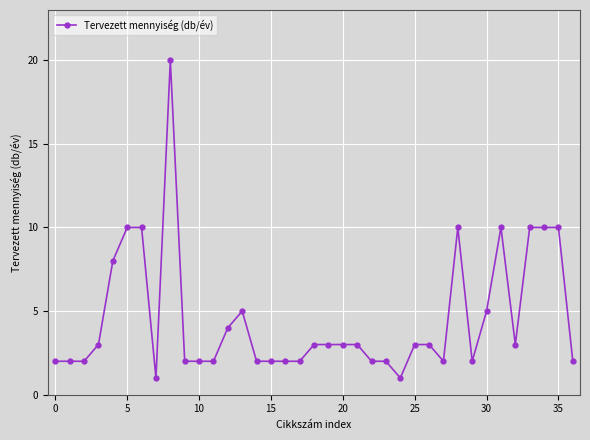

Reading left to right, transcribe all the data shown in this chart.

2	2	2	3	8	10	10	1	20	2	2	2	4	5	2	2	2	2	3	3	3	3	2	2	1	3	3	2	10	2	5	10	3	10	10	10	2